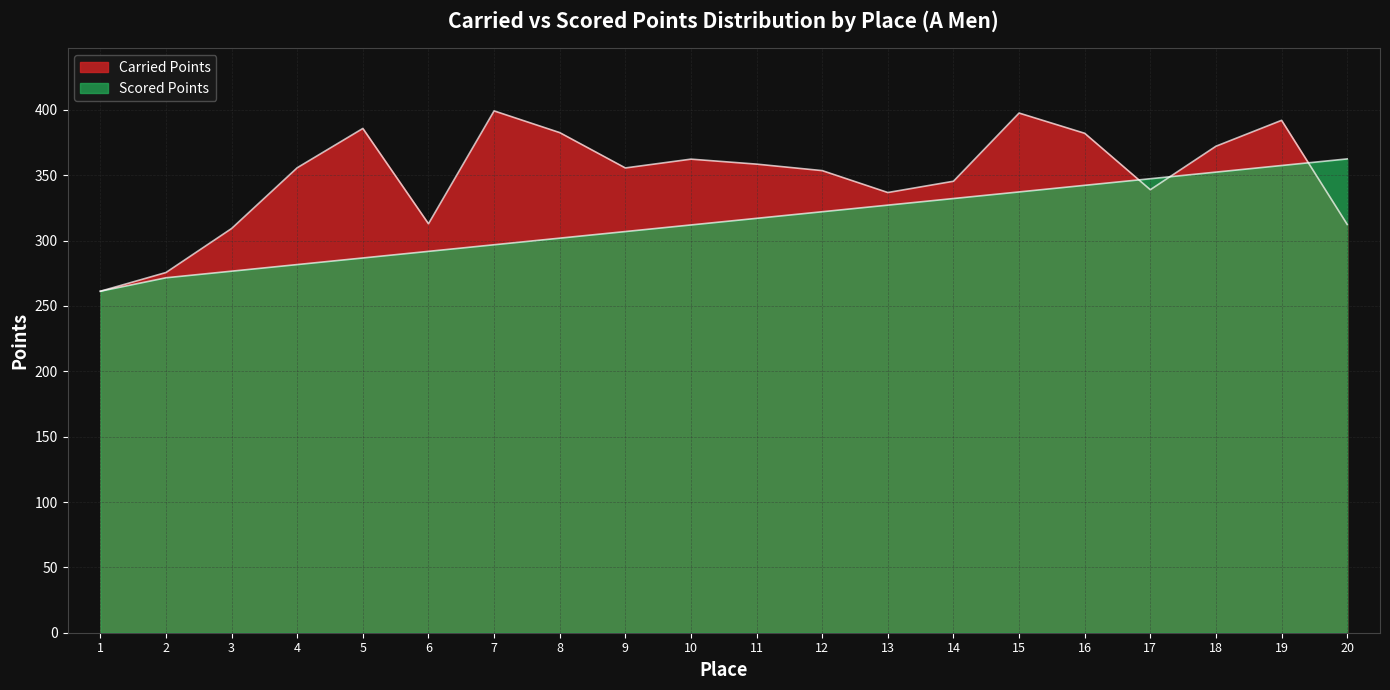

Which series ends up on top after the final intersection of Scored Points and Carried Points?

Scored Points